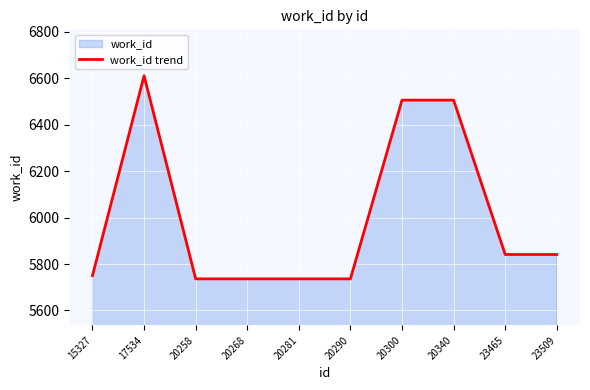

Which category has the lowest value across all series?

20258